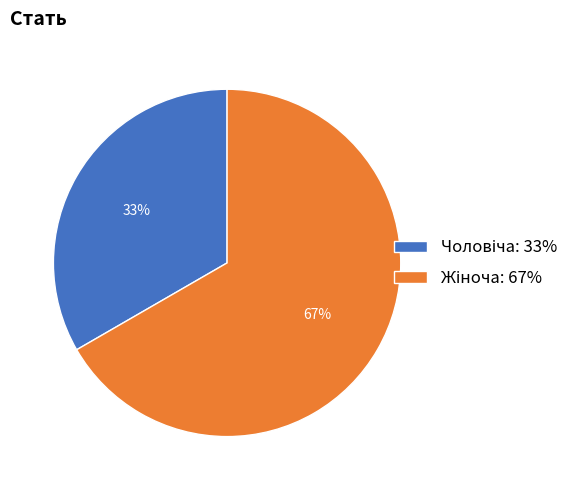

To the nearest percent, what is the average slice percentage?

50%